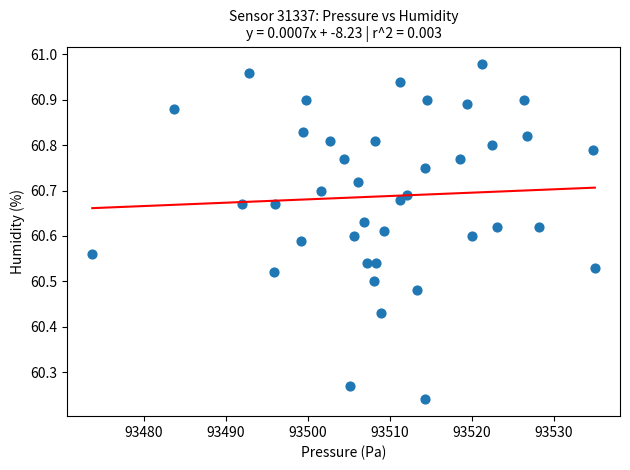

What is the range of X values (max minus min)?

61.3